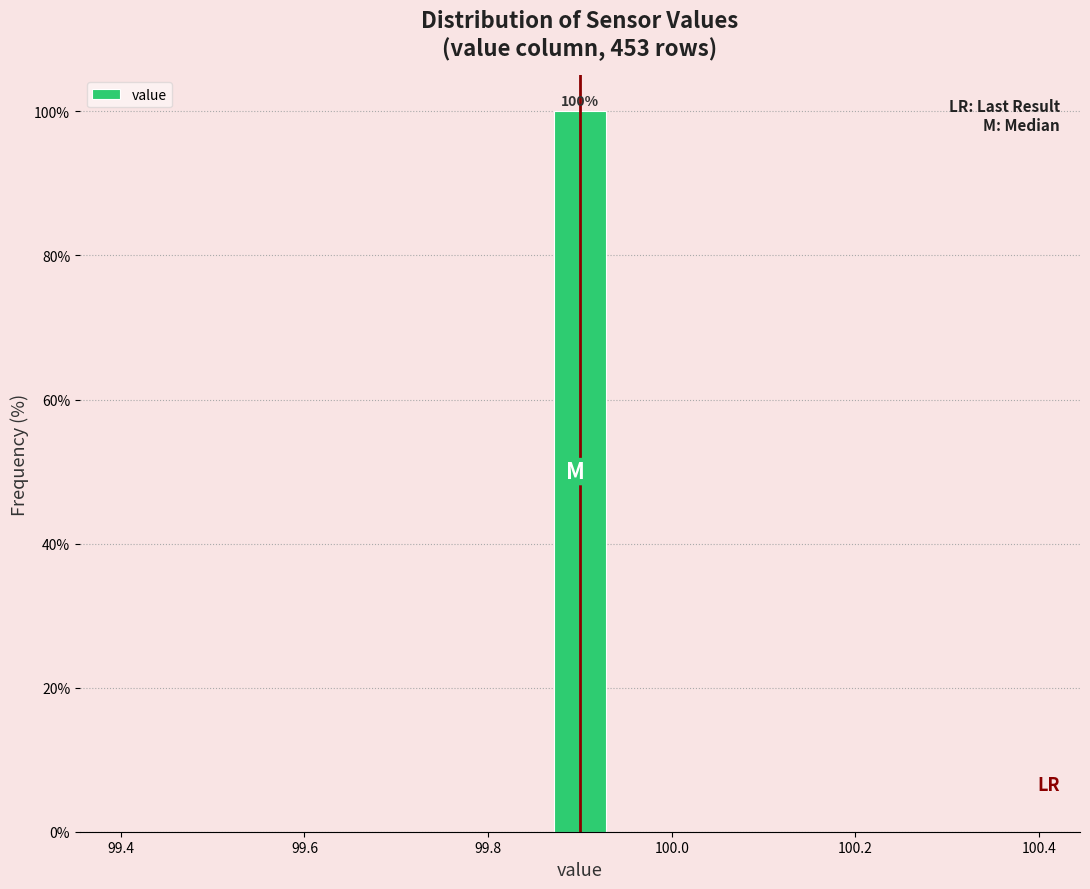

Read against the x-axis, roughly where is the centre of the tallest bar?

99.90